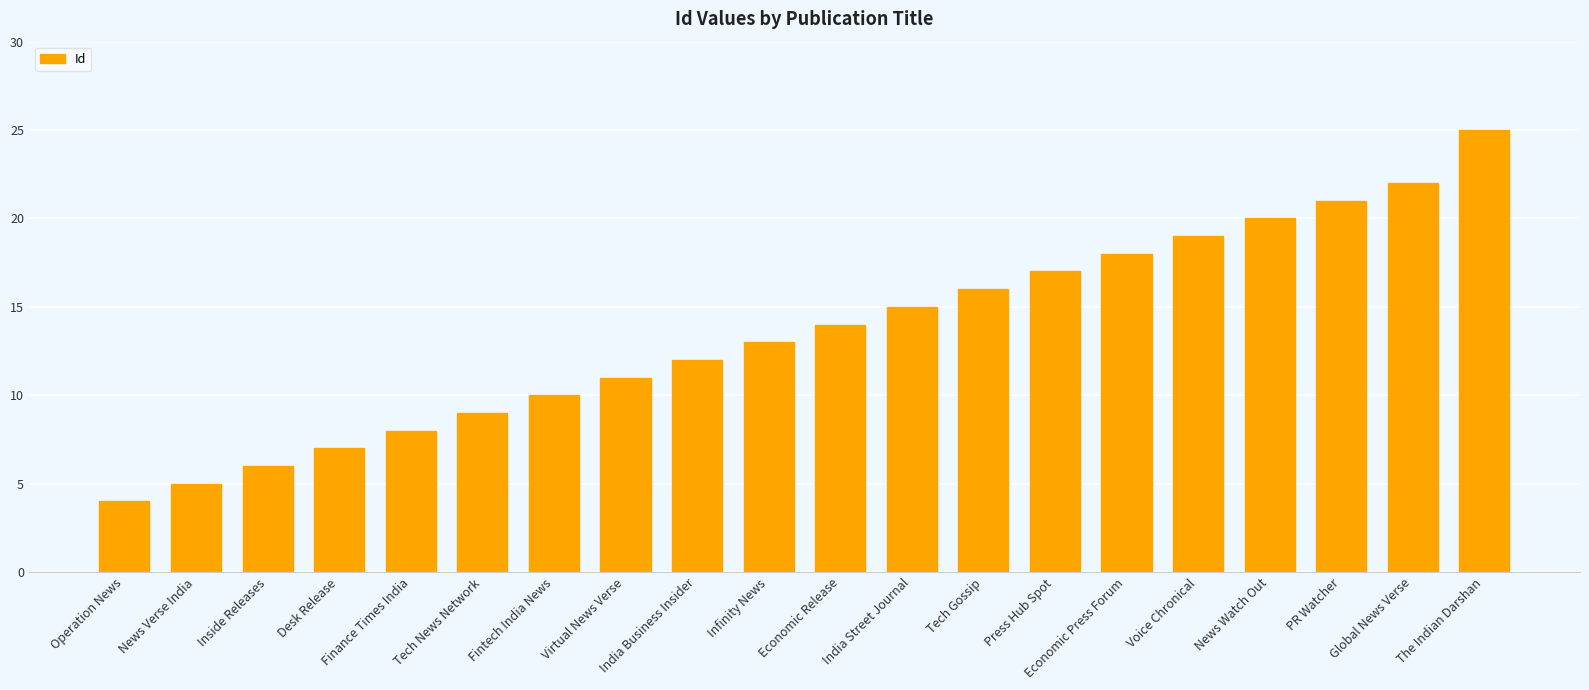

Reading right to left, what are all the values shown in this chart?

25	22	21	20	19	18	17	16	15	14	13	12	11	10	9	8	7	6	5	4